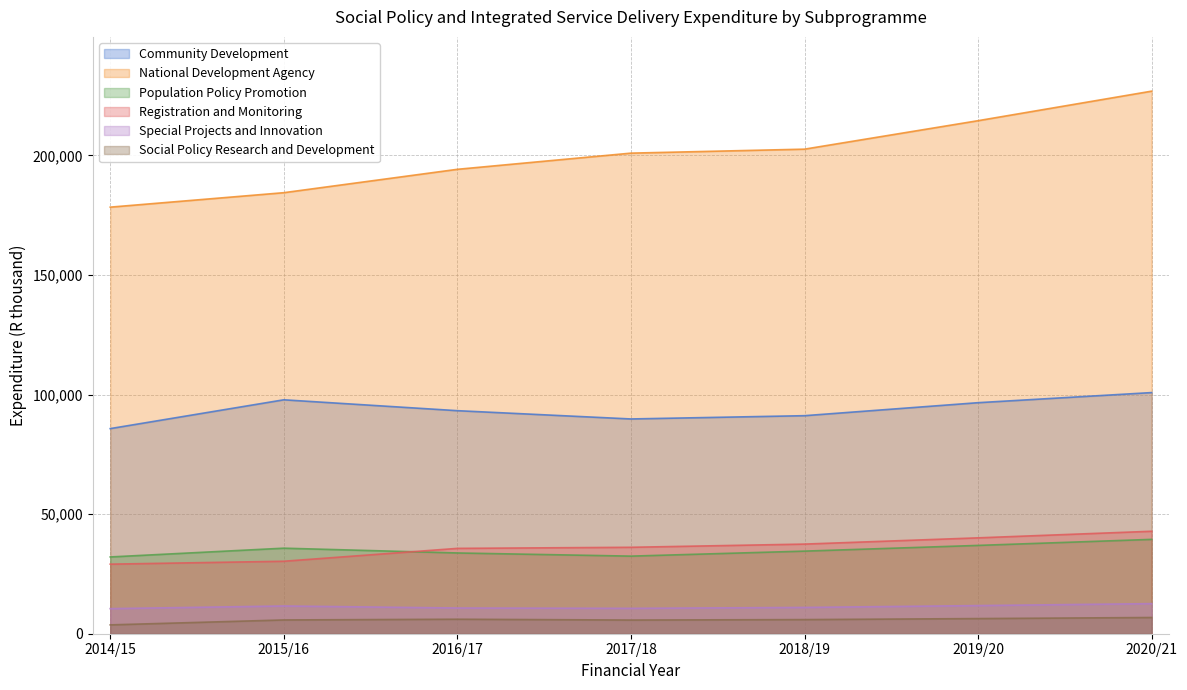

What is the spread (max minus min) of values at 2020/21?

220046